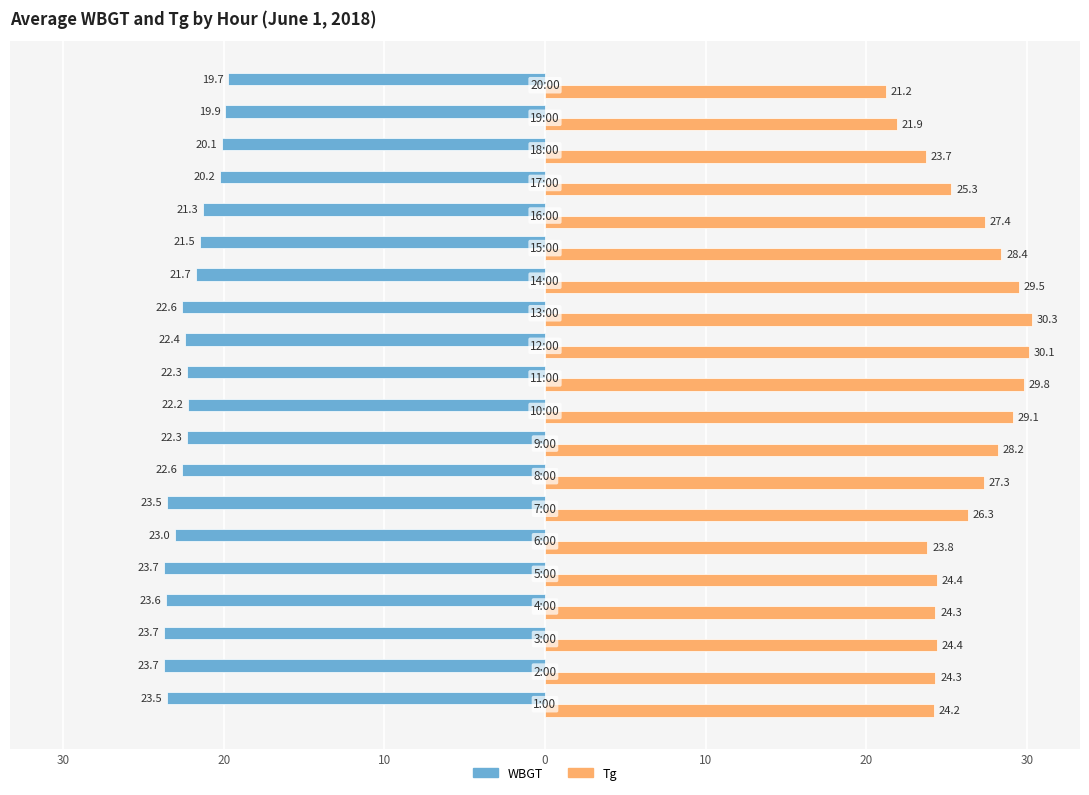

What are all the series names shown in the legend?

WBGT, Tg